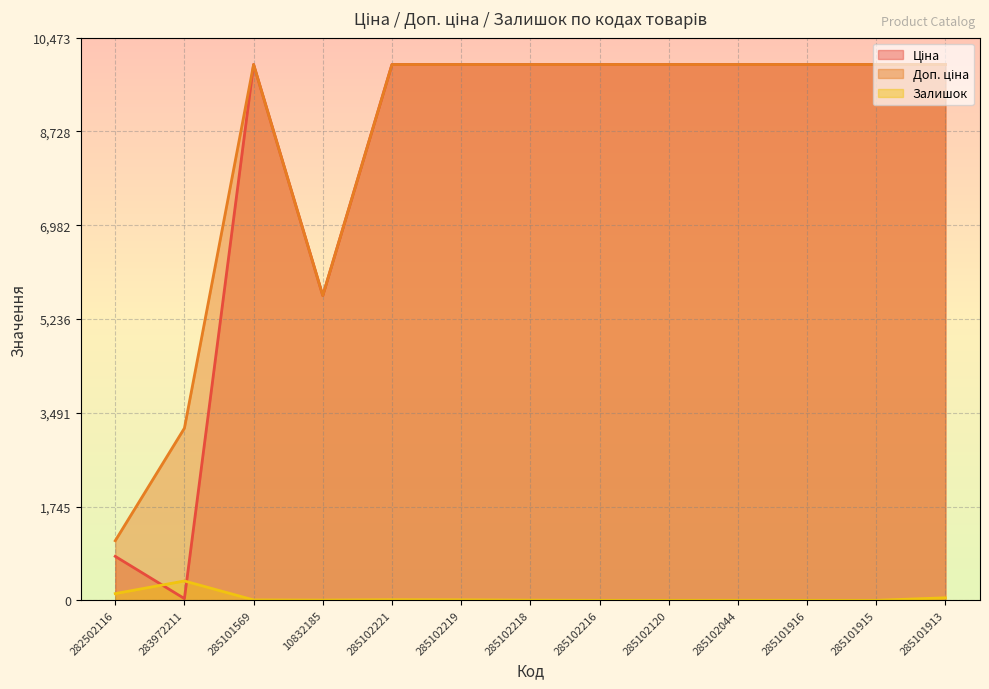

Reading left to right, list all the values displayed in this chart.

Ціна: 282502116=818.5	283972211=32.0	285101569=9975.0	10832185=5673.8	285102221=9975.0	285102219=9975.0	285102218=9975.0	285102216=9975.0	285102120=9975.0	285102044=9975.0	285101916=9975.0	285101915=9975.0	285101913=9975.0
Доп. ціна: 282502116=1109.2	283972211=3205.0	285101569=9975.0	10832185=5673.8	285102221=9975.0	285102219=9975.0	285102218=9975.0	285102216=9975.0	285102120=9975.0	285102044=9975.0	285101916=9975.0	285101915=9975.0	285101913=9975.0
Залишок: 282502116=125.0	283972211=360.0	285101569=7.0	10832185=4.0	285102221=11.0	285102219=9.0	285102218=3.0	285102216=0.0	285102120=0.0	285102044=1.0	285101916=0.0	285101915=0.0	285101913=47.0